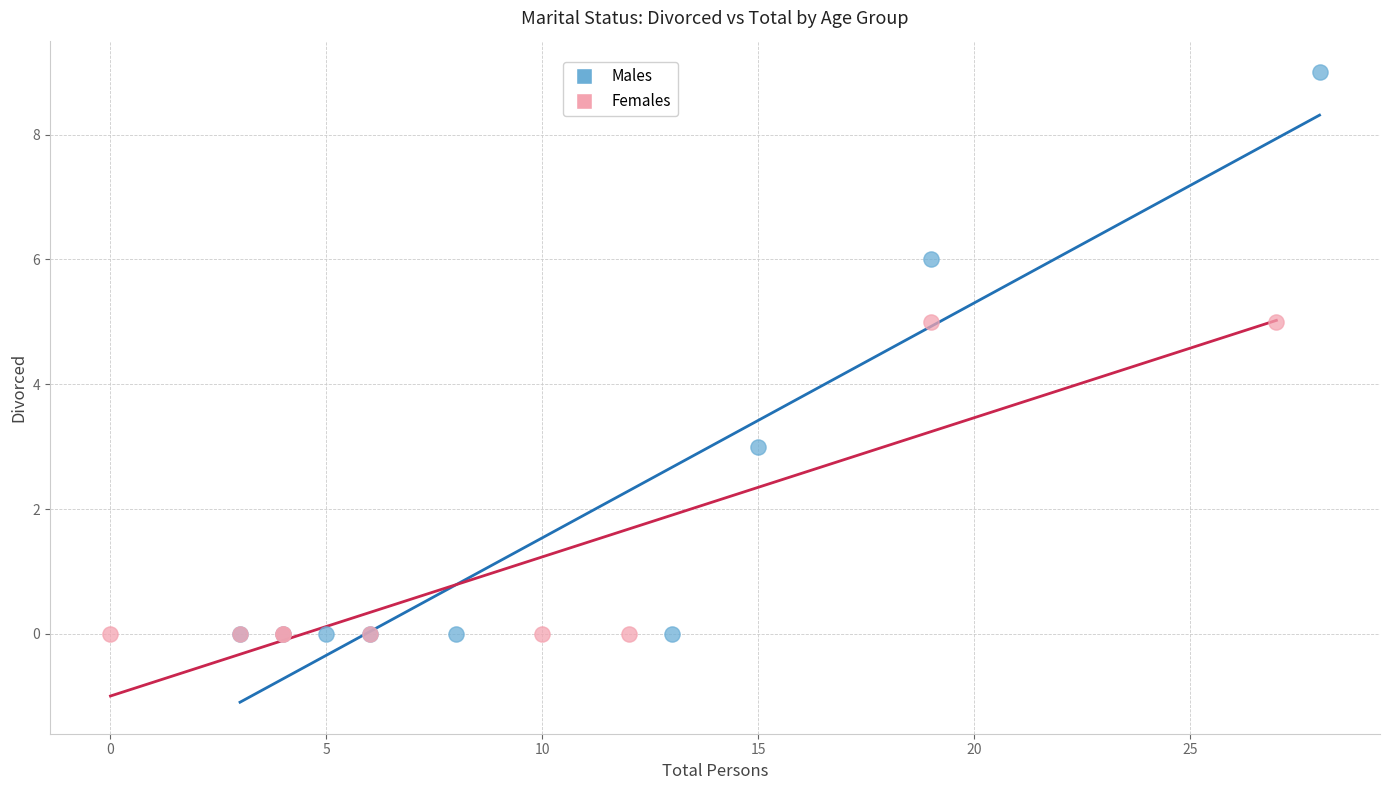

Which series has the widest spread of Y values?

Males